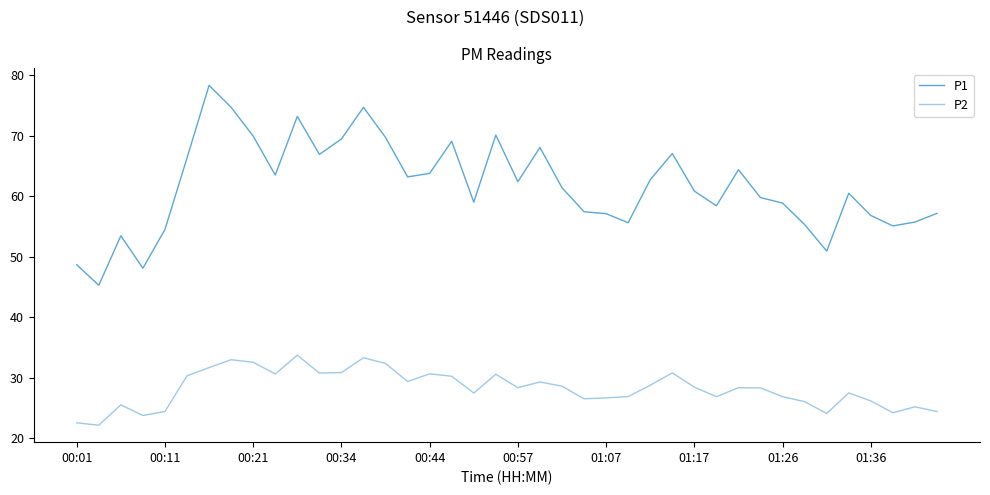

True or false: P1 and P2 intersect in this chart.

False